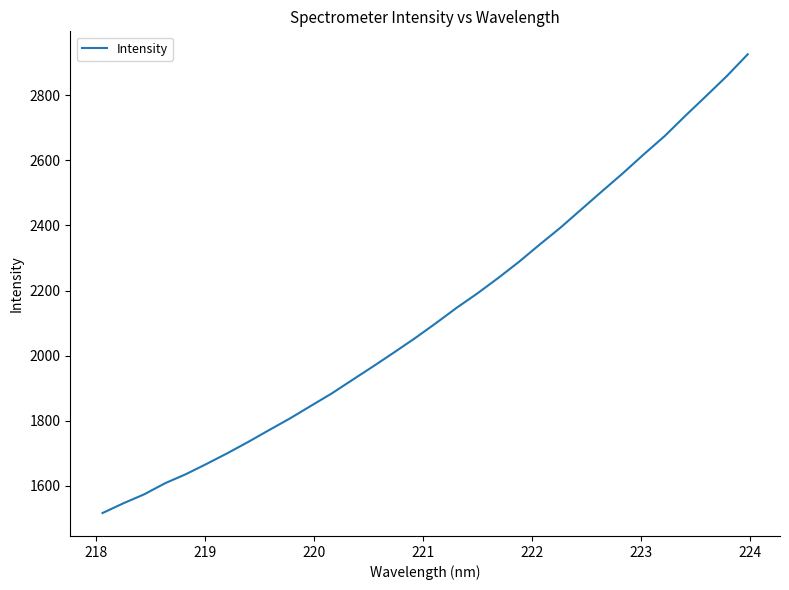

What is the maximum value shown in the chart?

2925.7